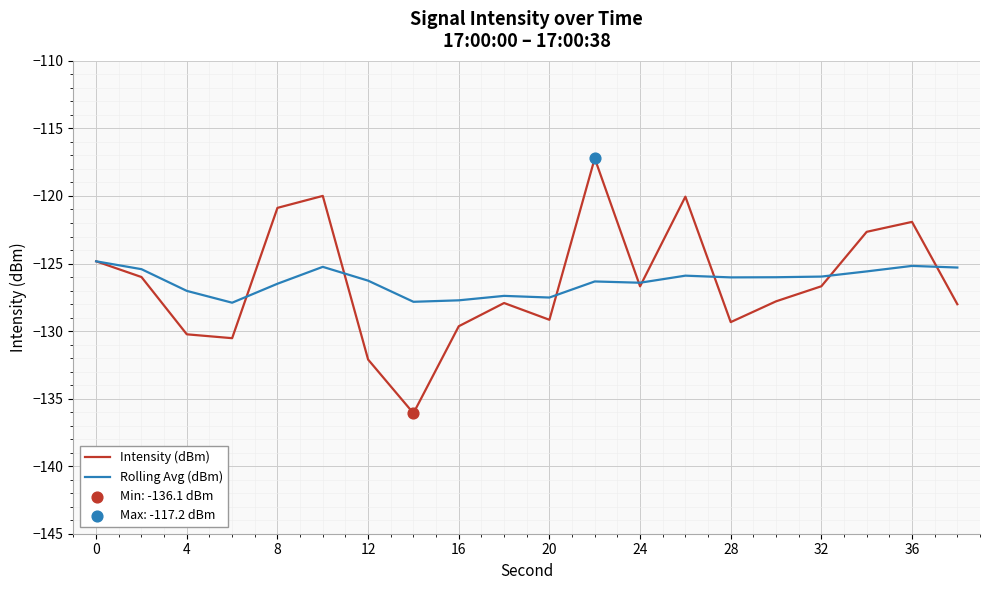

Which series has the largest range (max minus min)?

Intensity (dBm)